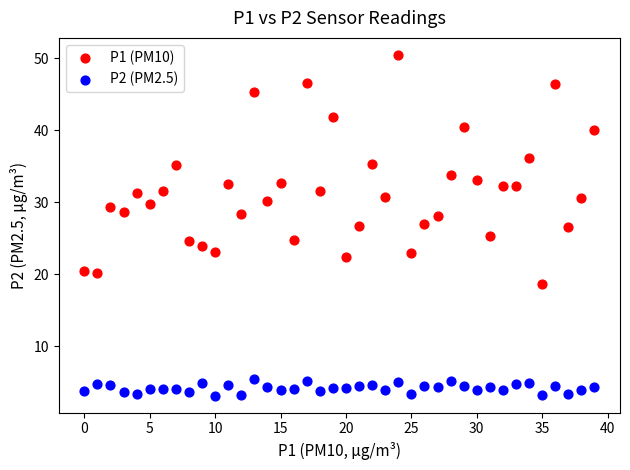

Which series contains the highest Y value?

P1 (PM10)